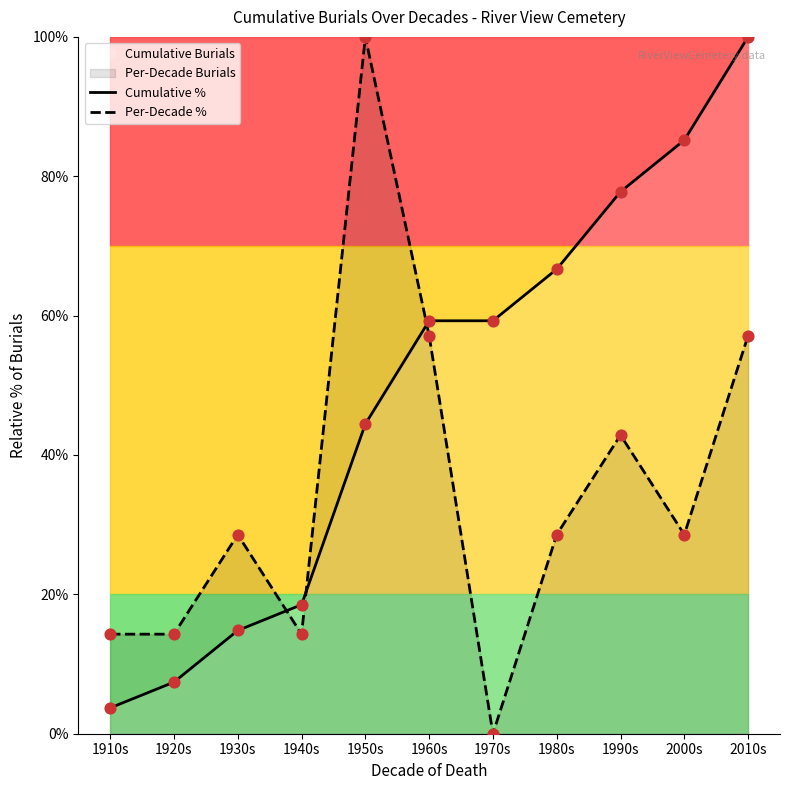

Which series has the largest Y range (max minus min)?

Per-Decade %